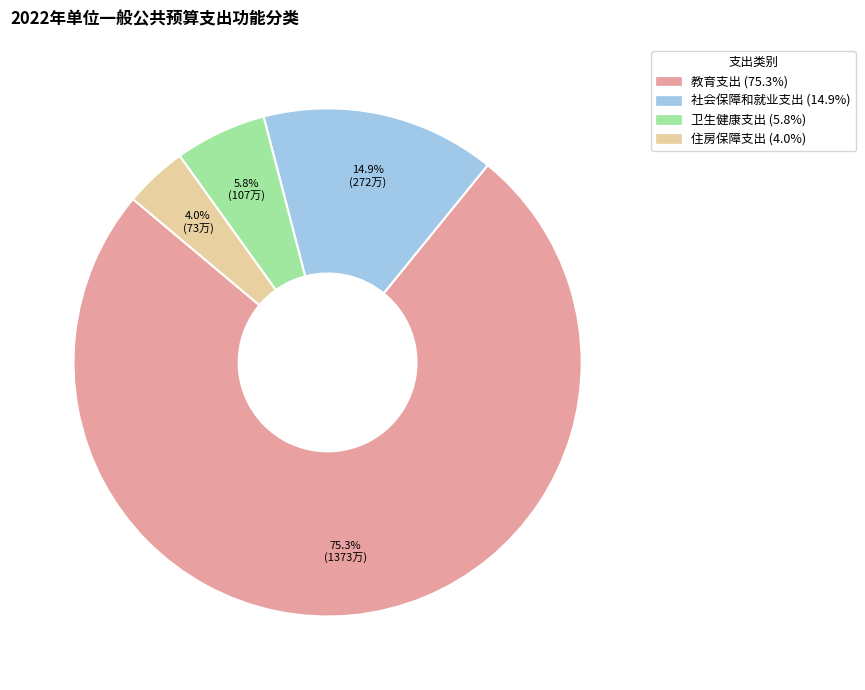

Rank the categories by value from lowest to highest.

住房保障支出, 卫生健康支出, 社会保障和就业支出, 教育支出